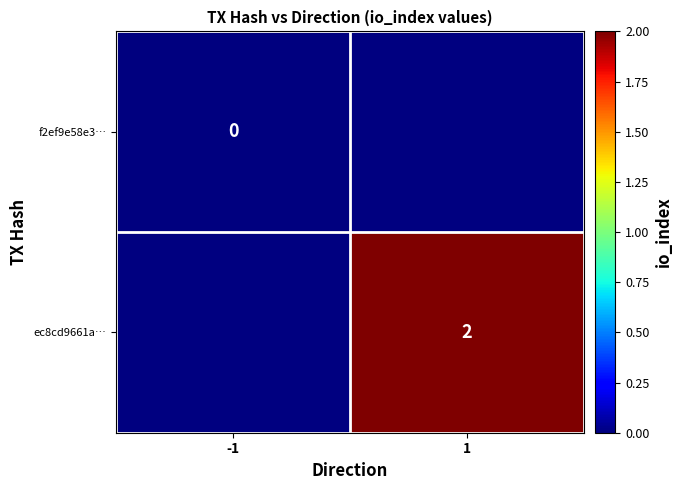

True or false: ec8cd9661a… has a value of 2 at 1.

True